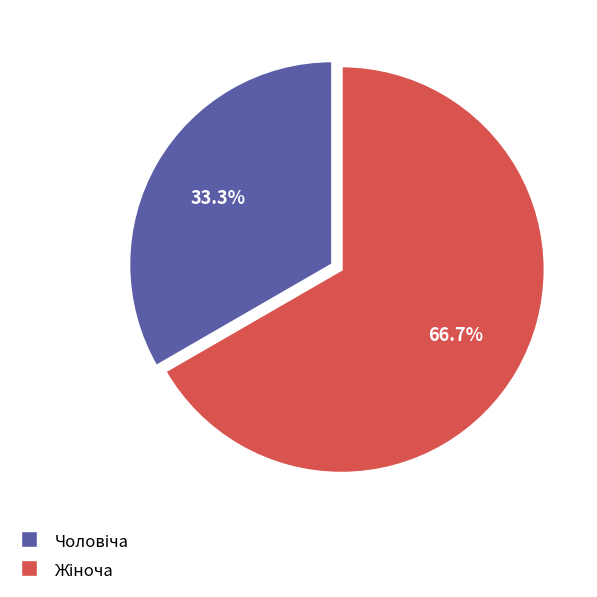

Is there a majority slice in this chart?

Yes